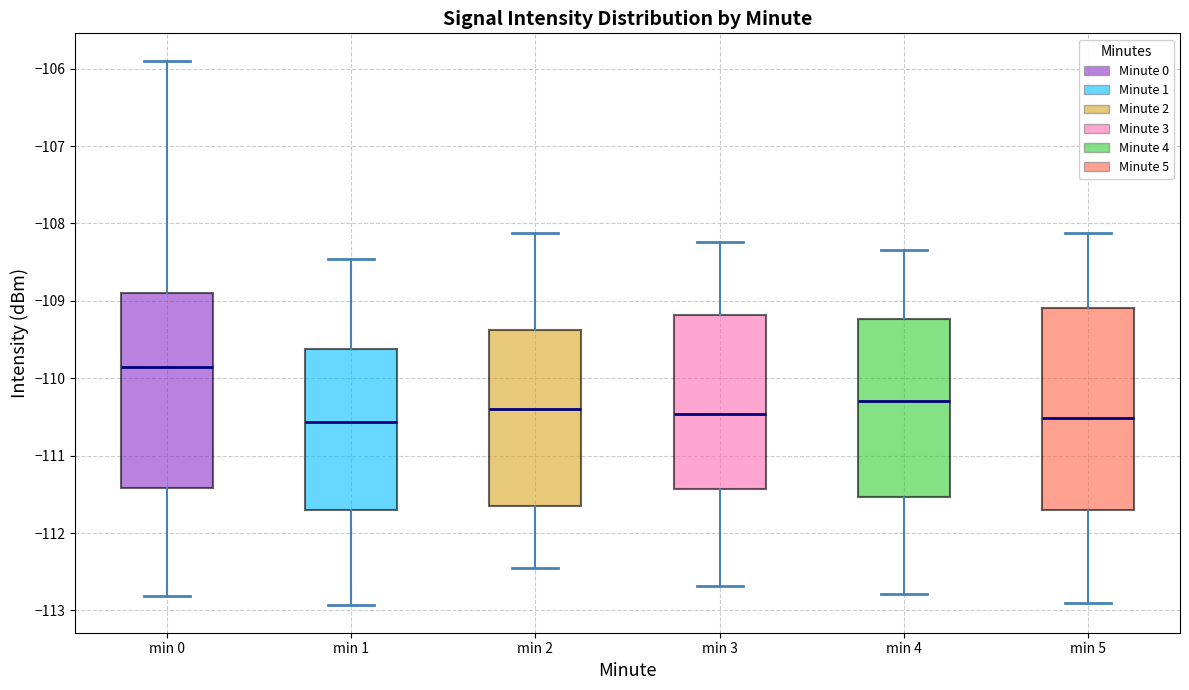

Which box is the tallest, from its lower edge to its upper edge?

min 5